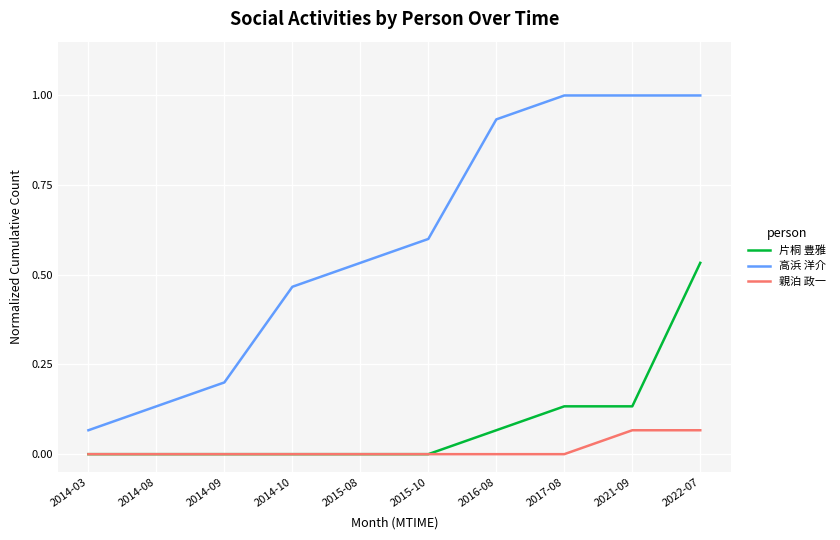

What are all the series names shown in the legend?

片桐 豊雅, 高浜 洋介, 親泊 政一